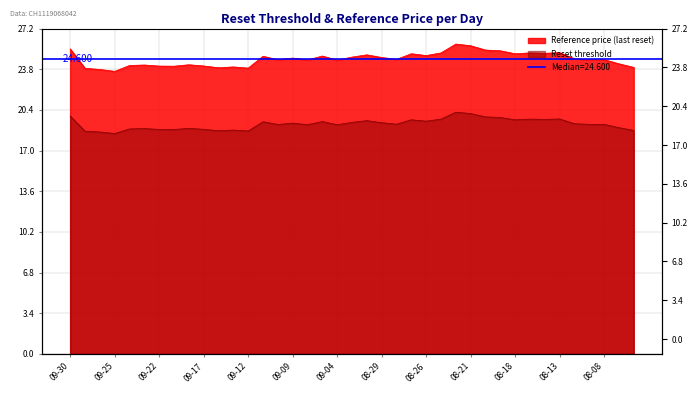

What position from the left is 2025-08-11?

36